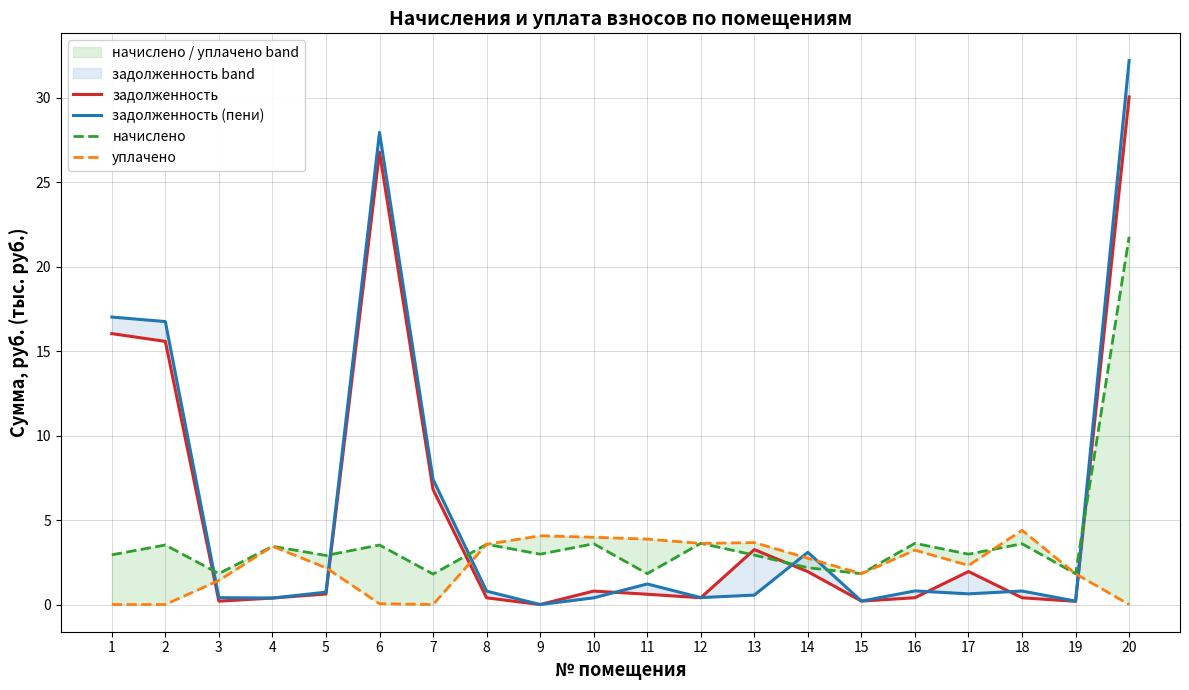

How many values in уплачено are above zero?

16